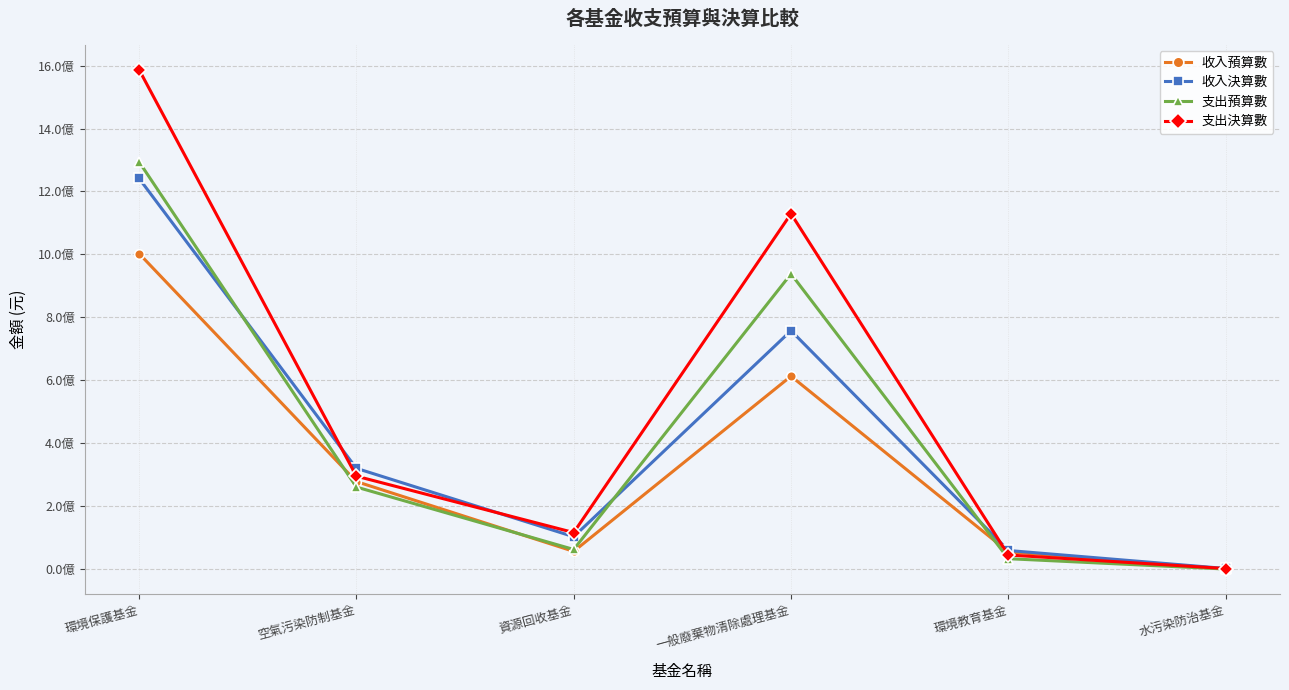

What is the label of the 2nd point from the right?

環境教育基金